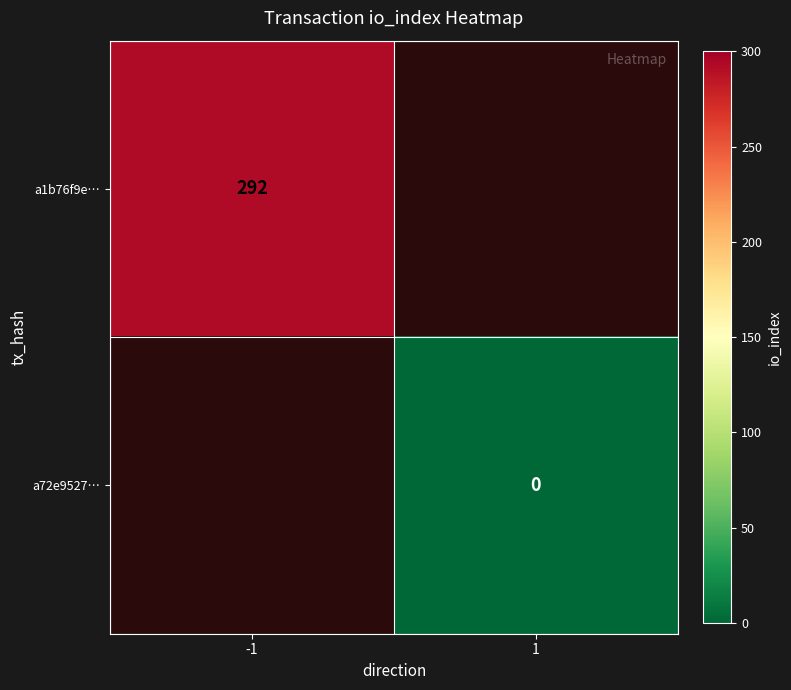

True or false: a1b76f9e… has a value of 292 at -1.

True